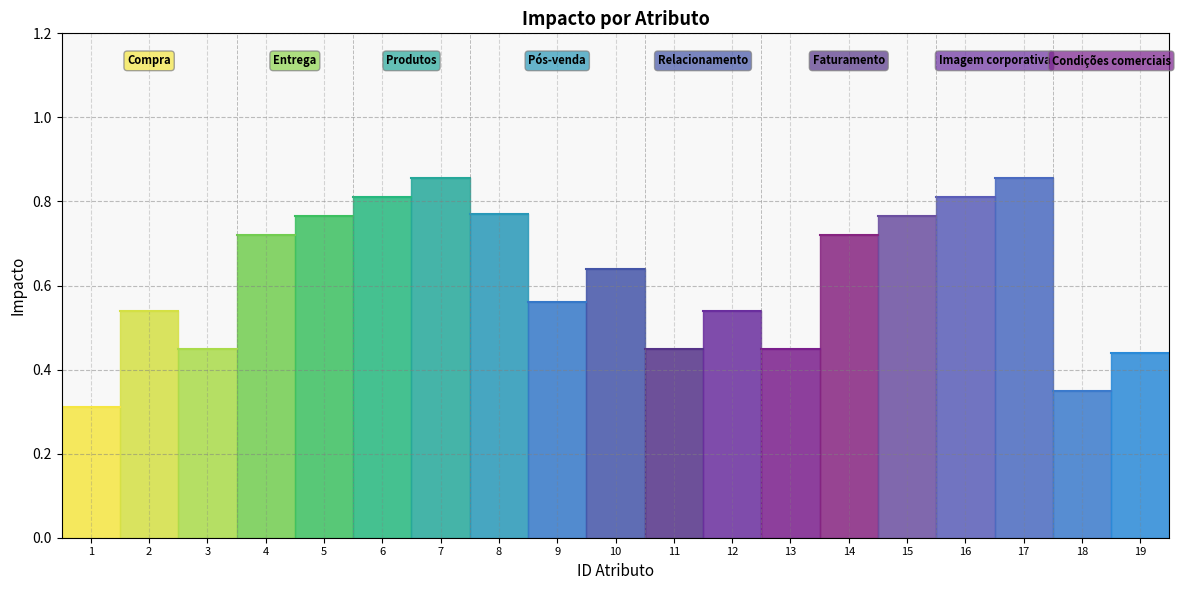

List the labels in order of value, smallest first.

1, 18, 19, 3, 11, 13, 2, 12, 9, 10, 4, 14, 5, 15, 8, 6, 16, 7, 17